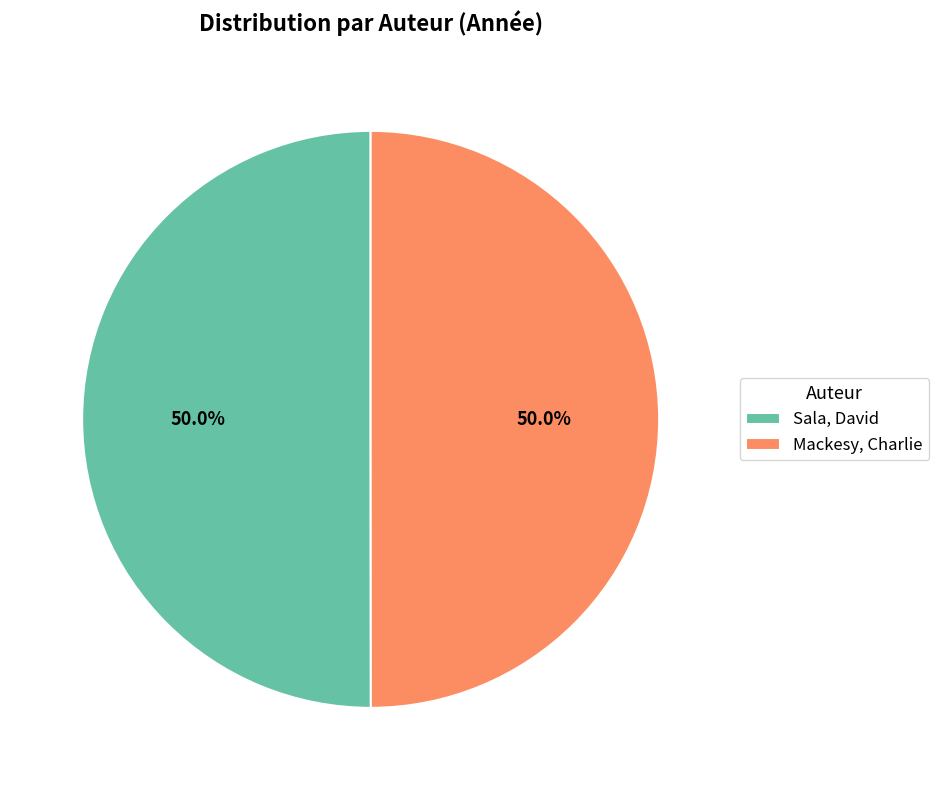

What is the ratio of the value at Mackesy, Charlie to the value at Sala, David?

1.0